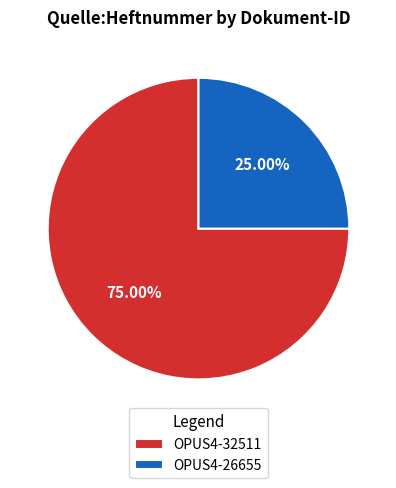

To the nearest percent, what is the difference between the largest and smallest slice percentages?

50%